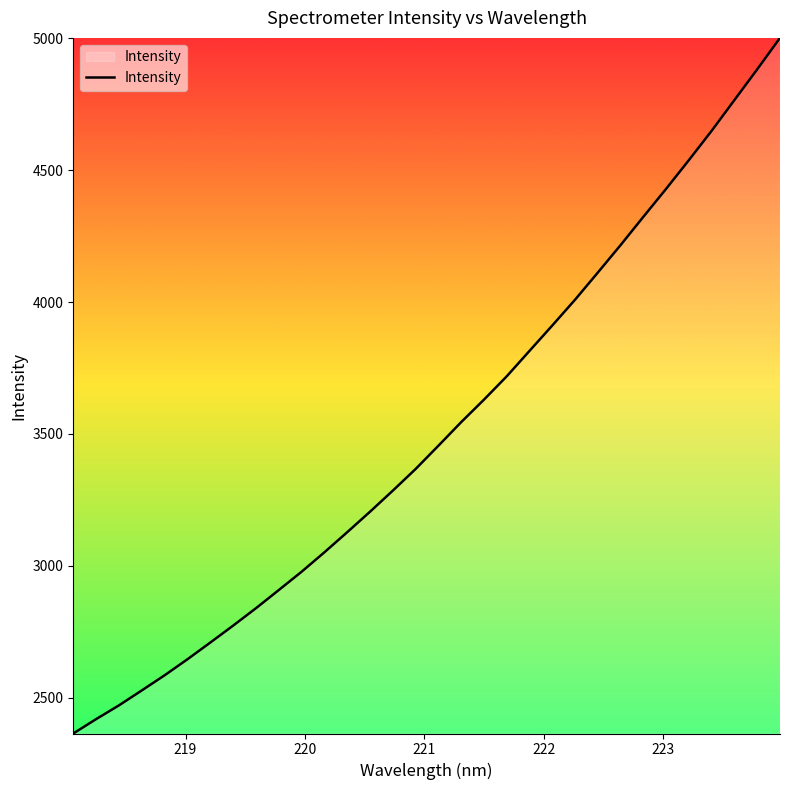

How many lines are shown in the chart?

1